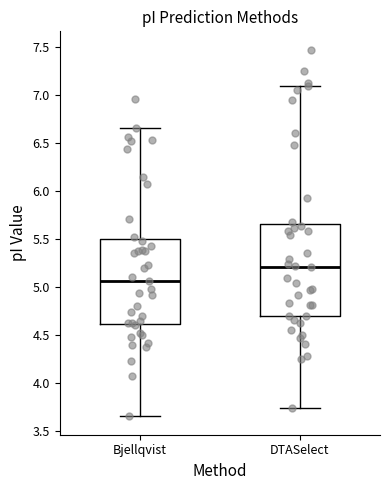

Which box is the tallest, from its lower edge to its upper edge?

DTASelect